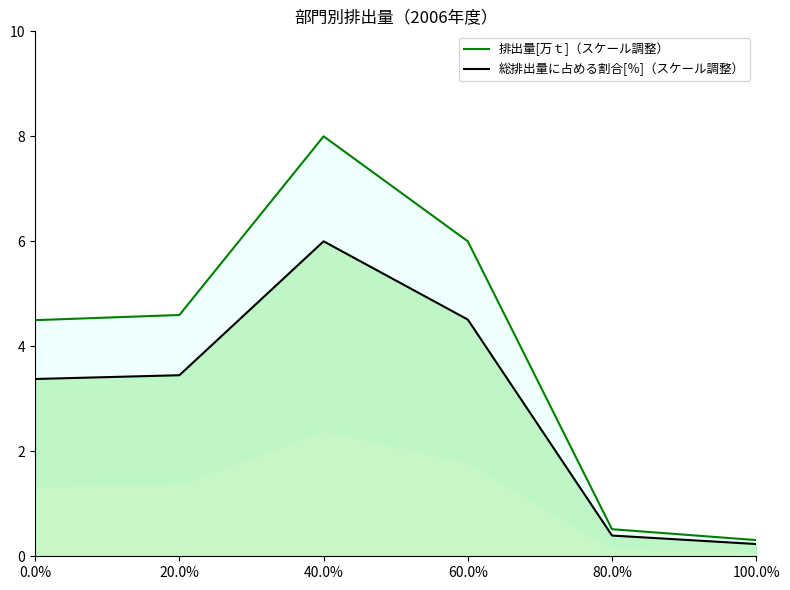

How many interior local peaks does the 総排出量に占める割合[％]（スケール調整） series have?

1